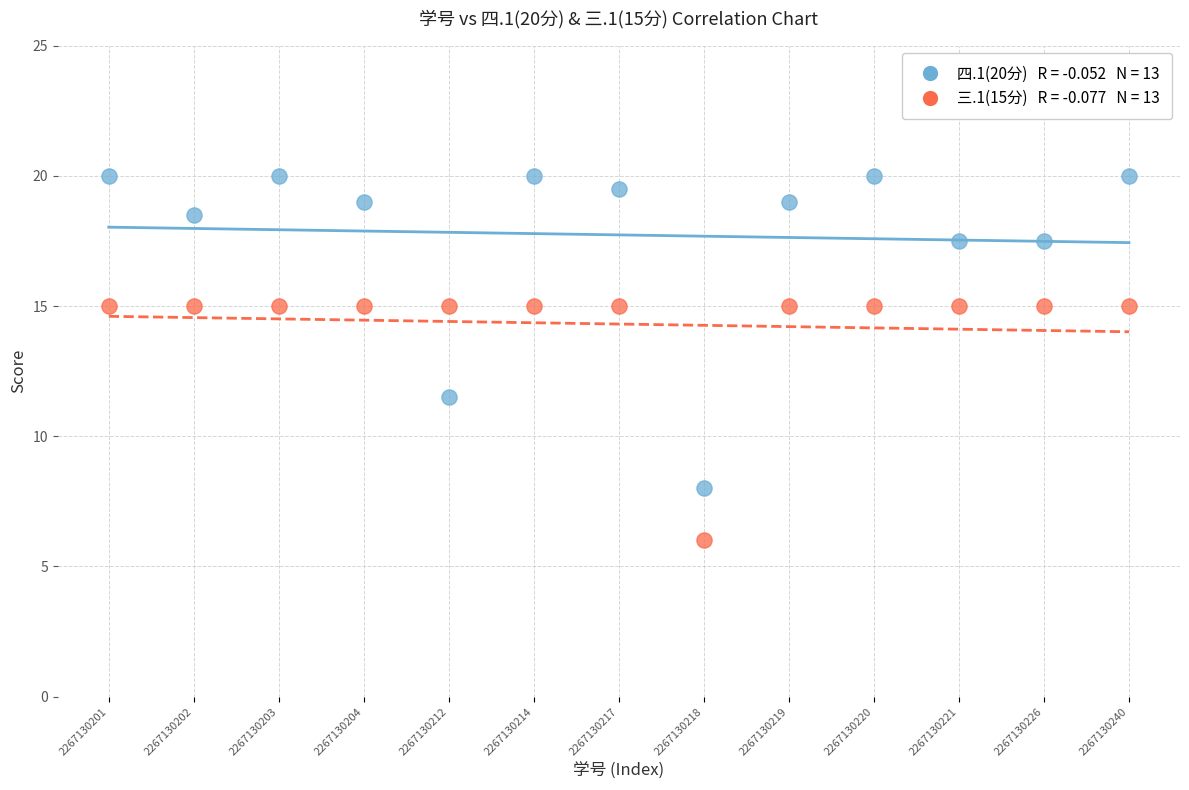

Across all data points, what is the range of Y values (max minus min)?

14.0